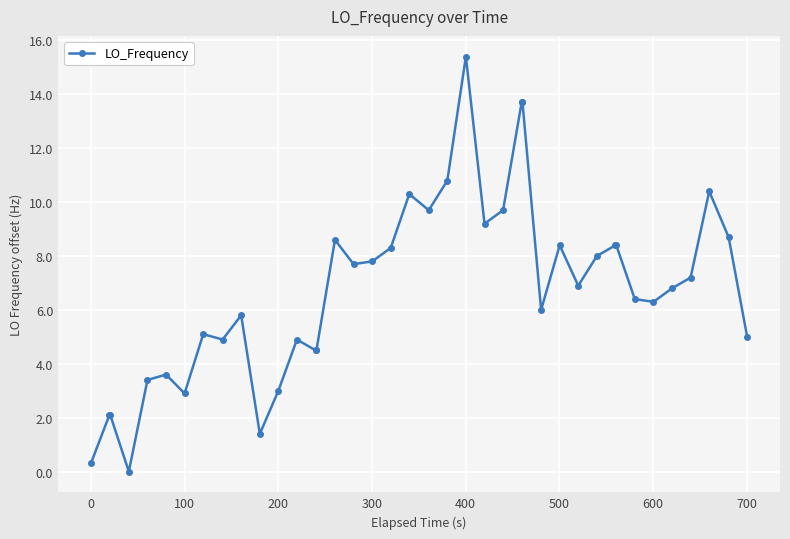

What is the difference between the maximum and minimum values?

15.4